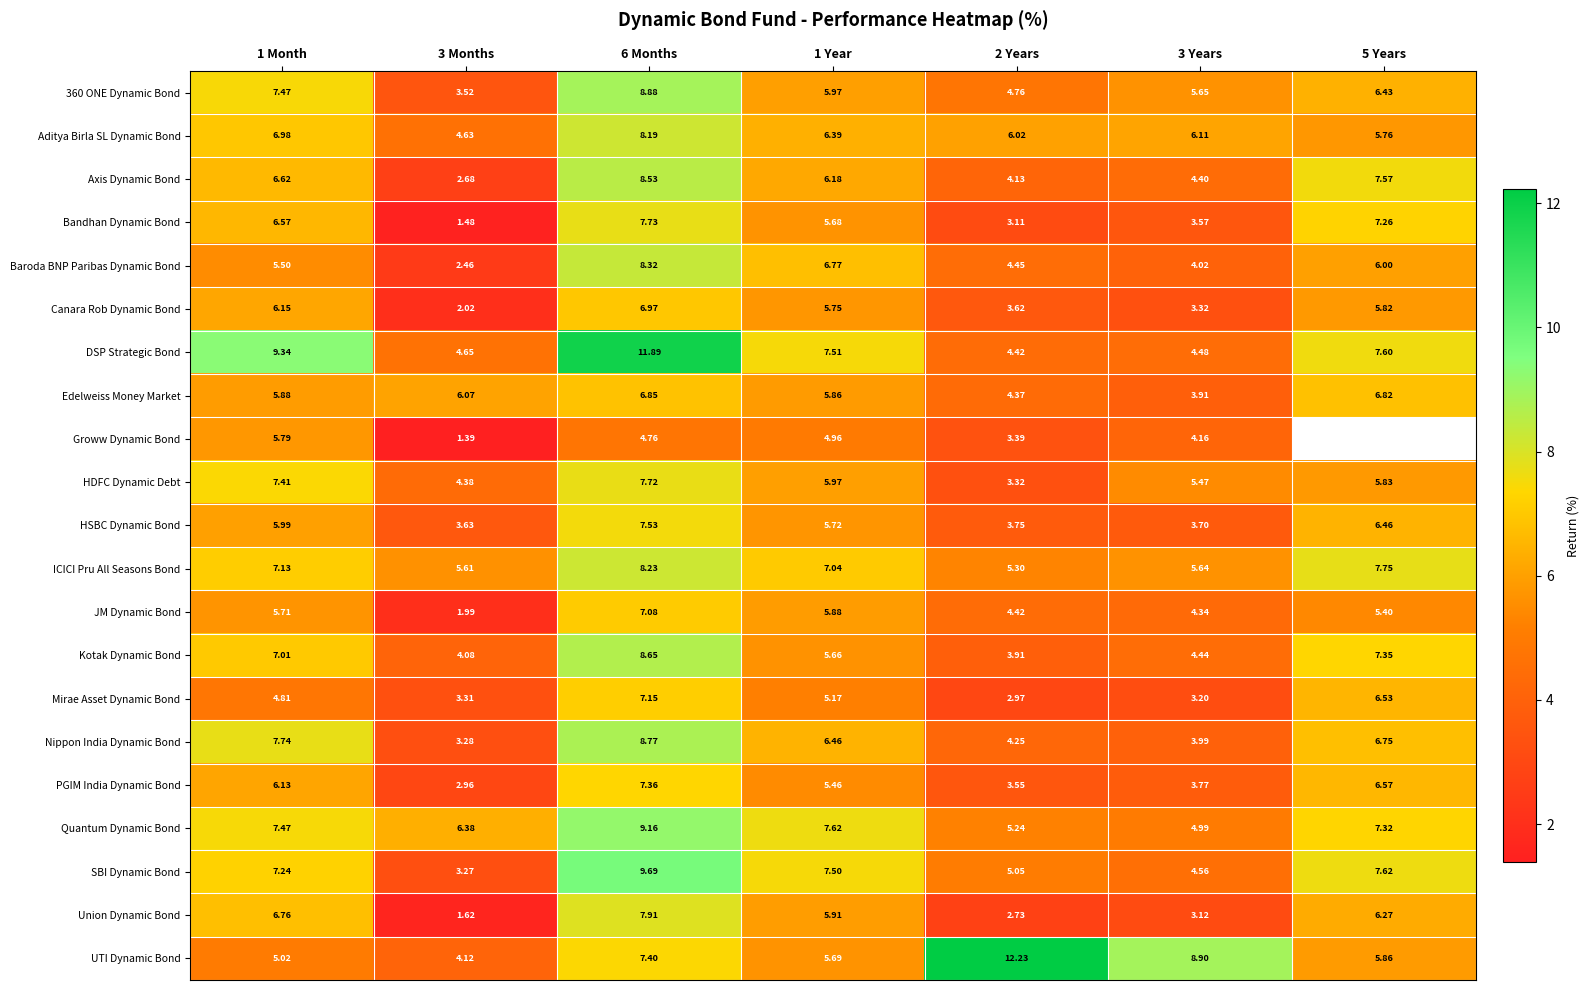

The value of JM Dynamic Bond at 1 Year is 5.9. True or false?

True